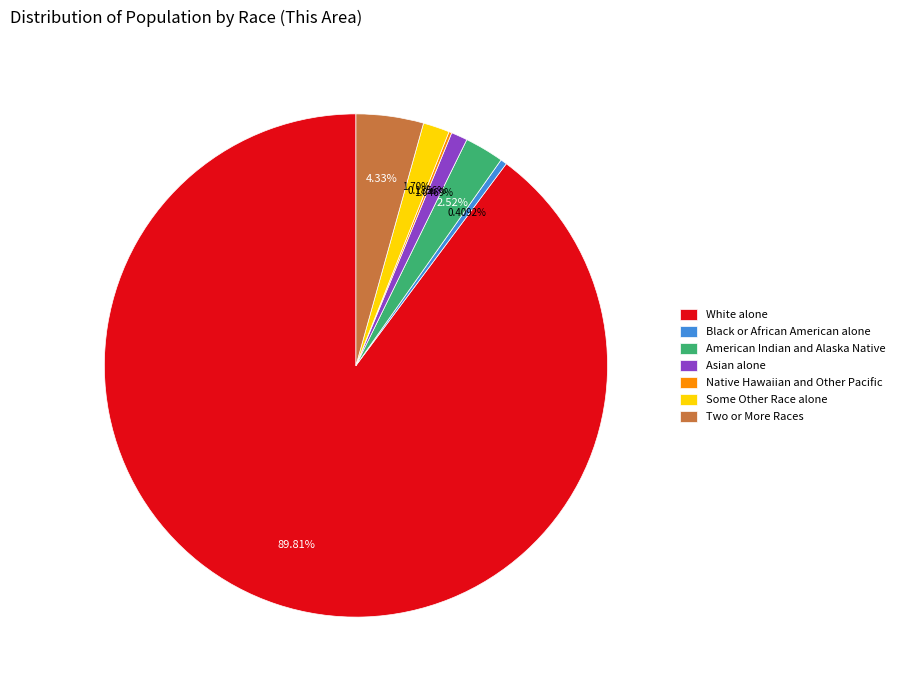

Which category has the biggest portion of the pie?

White alone